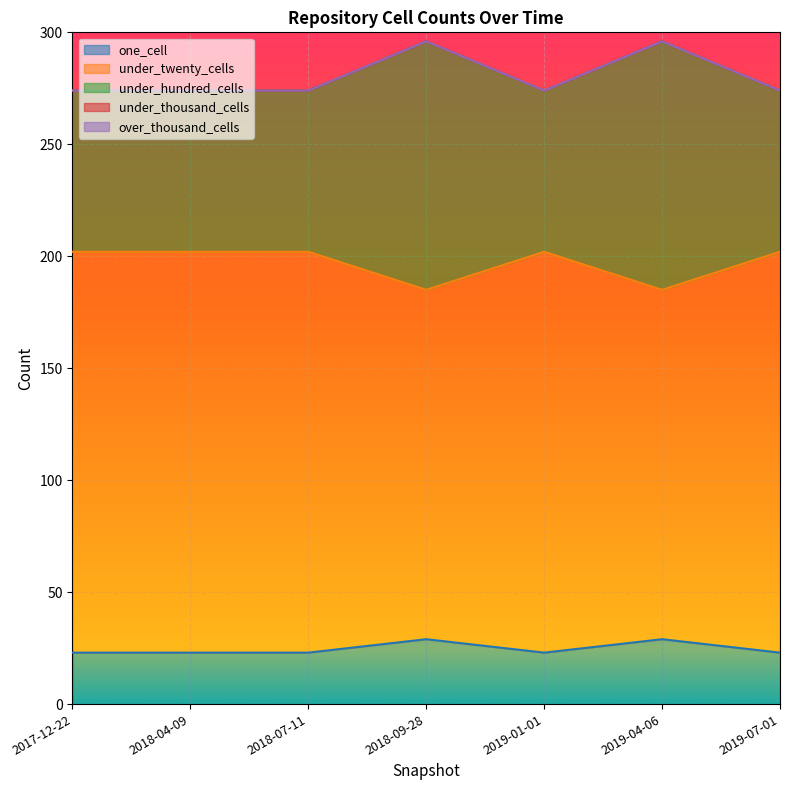

What is the sum of all one_cell values?

173